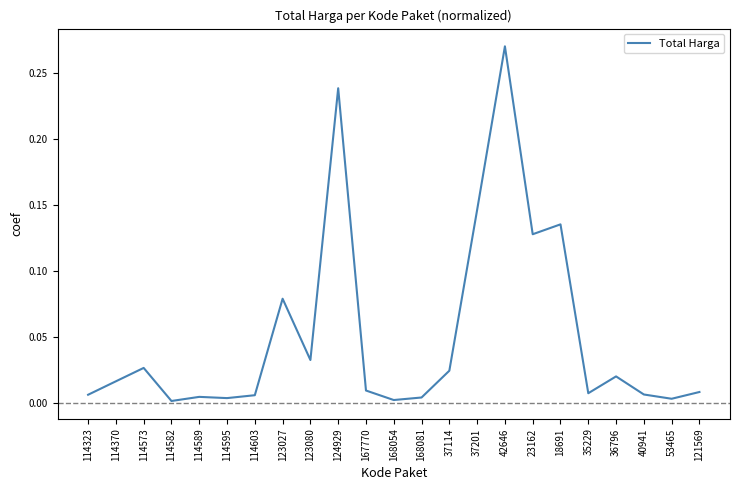

The chart shows a value of 0.0 at 167770. True or false?

True